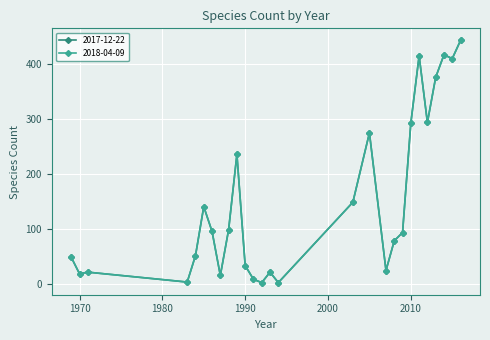

True or false: 2017-12-22 and 2018-04-09 intersect in this chart.

False